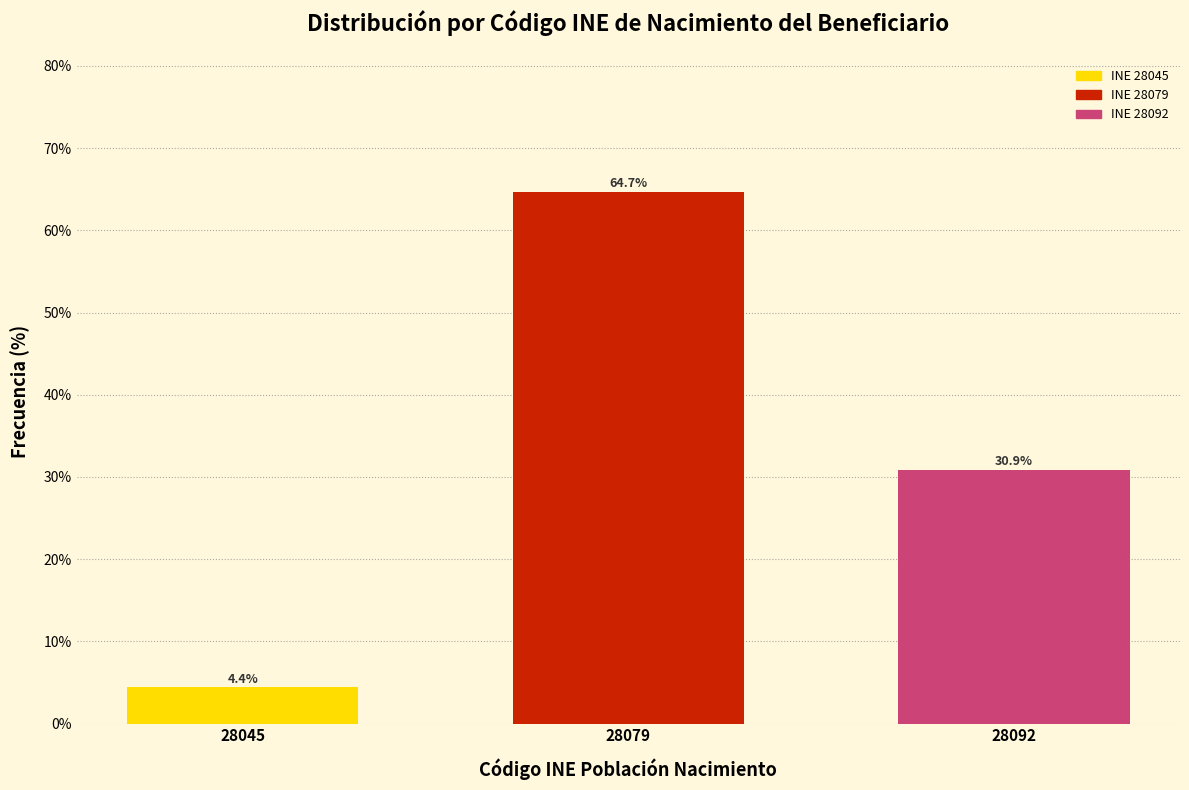

Reading left to right, transcribe all the data shown in this chart.

28045=4.4	28079=64.7	28092=30.9